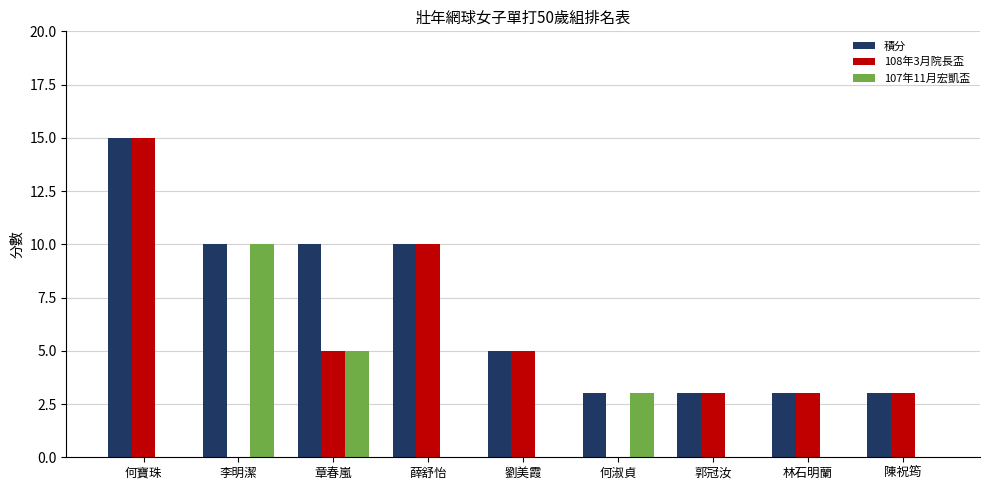

The 108年3月院長盃 series shows -6 at 何淑貞. True or false?

False